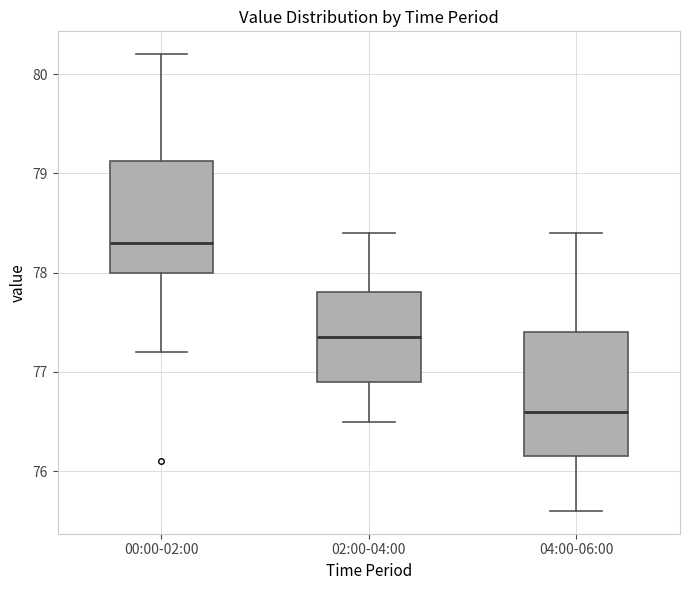

Reading left to right, transcribe this box plot: for each box, give where its median line is, the range the box spans, and where its two whiskers end, as read against the y-axis. The values are not printed on the chart, so give them approximately, as read against the axis.

00:00-02:00: median 78.3, box 78.0 to 79.1, whiskers 77.2 to 80.2
02:00-04:00: median 77.4, box 76.9 to 77.8, whiskers 76.5 to 78.4
04:00-06:00: median 76.6, box 76.2 to 77.4, whiskers 75.6 to 78.4